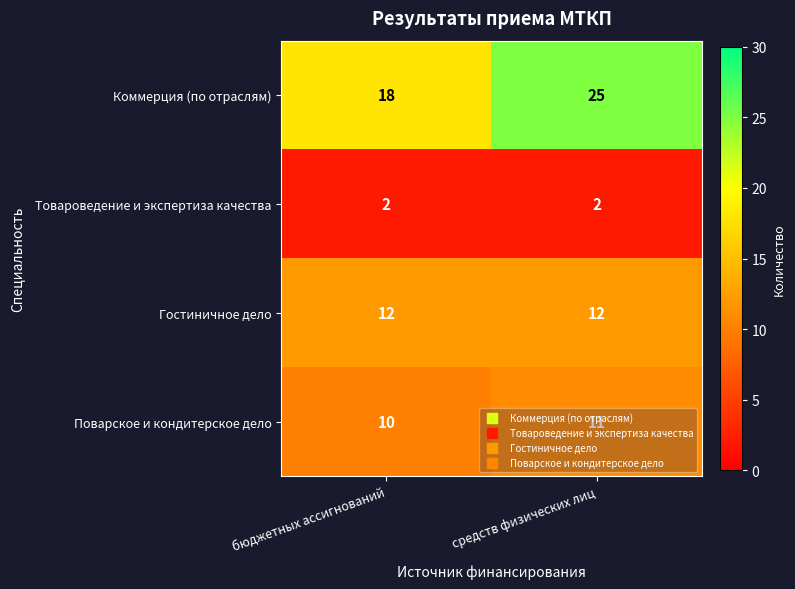

List the series in order of their peak value, highest first.

Коммерция (по отраслям), Гостиничное дело, Поварское и кондитерское дело, Товароведение и экспертиза качества